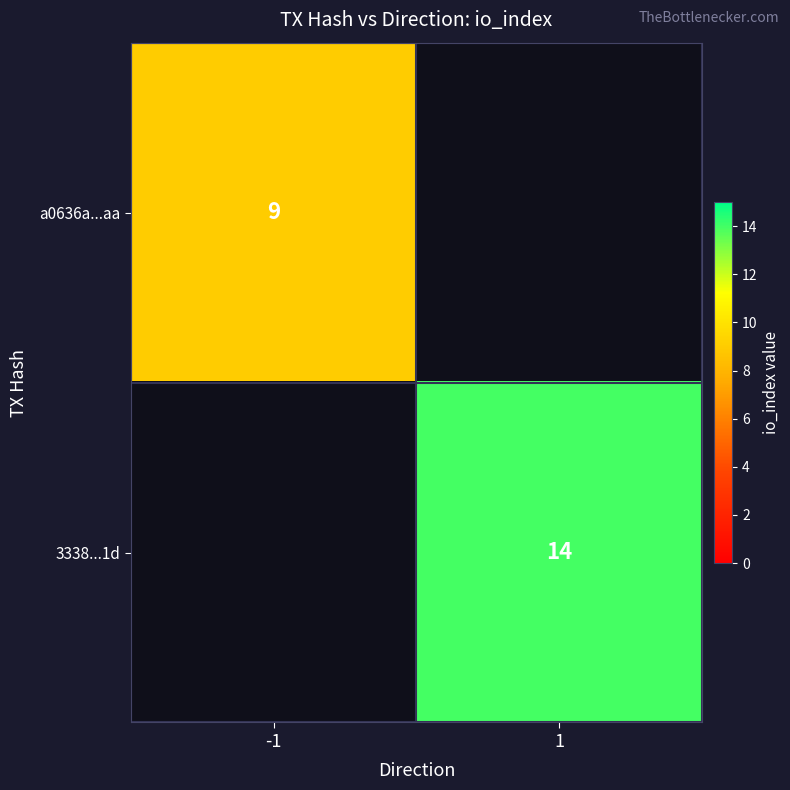

True or false: 3338...1d has a value of 21 at 1.

False